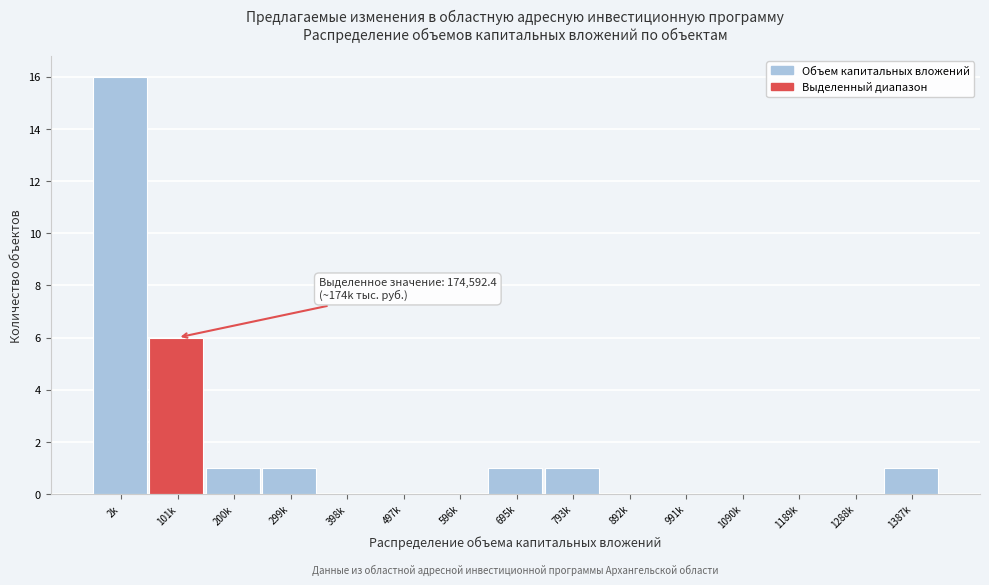

Reading left to right, list all the values displayed in this chart.

2k=16	101k=6	200k=1	299k=1	398k=0	497k=0	596k=0	695k=1	793k=1	892k=0	991k=0	1090k=0	1189k=0	1288k=0	1387k=1